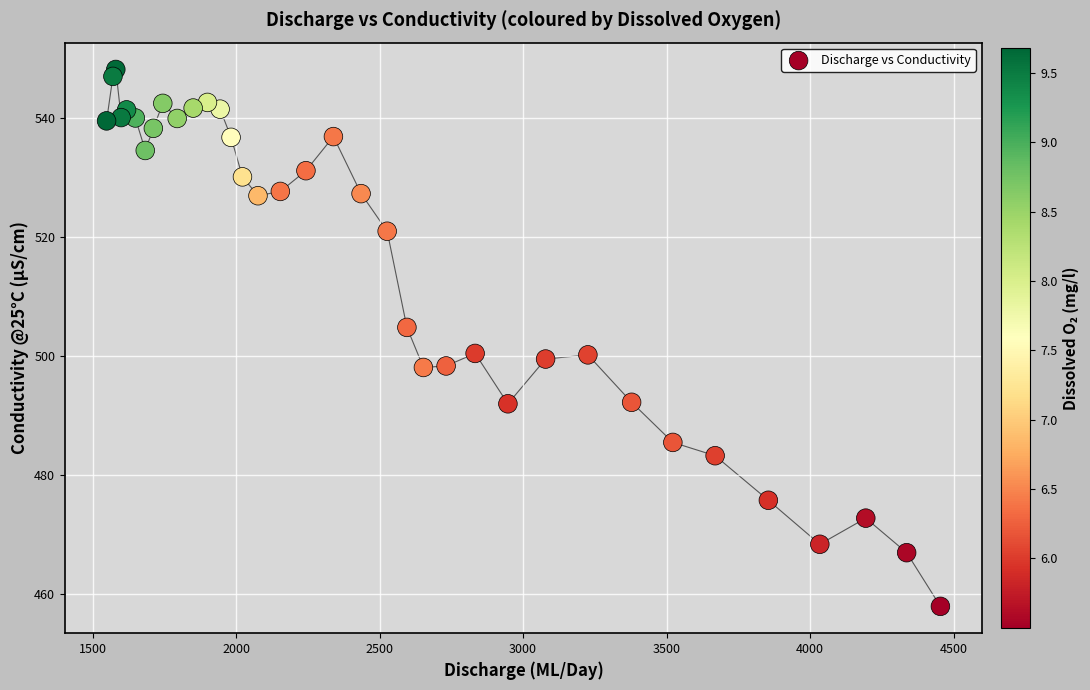

What is the range of Y values (max minus min)?

90.2